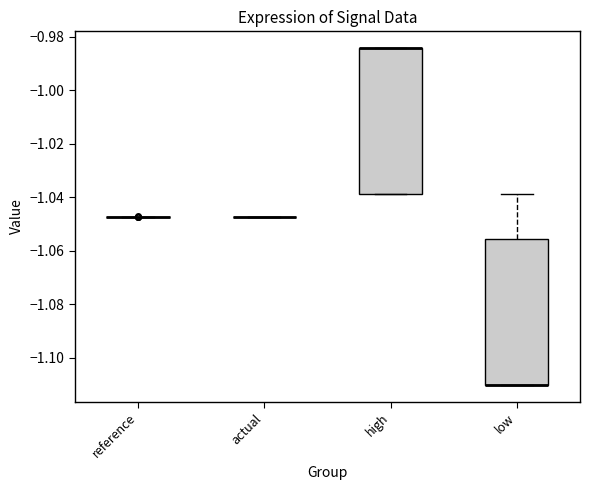

Reading left to right, transcribe this box plot: for each box, give where its median line is, the range the box spans, and where its two whiskers end, as read against the y-axis. The values are not printed on the chart, so give them approximately, as read against the axis.

reference: box collapsed to a line at -1.048, whiskers -1.048 to -1.048
actual: box collapsed to a line at -1.048, whiskers -1.048 to -1.048
high: median -0.984 (drawn on the box's upper edge), box -1.038 to -0.984, whiskers -1.038 to -0.984
low: median -1.110 (drawn on the box's lower edge), box -1.110 to -1.056, whiskers -1.110 to -1.038